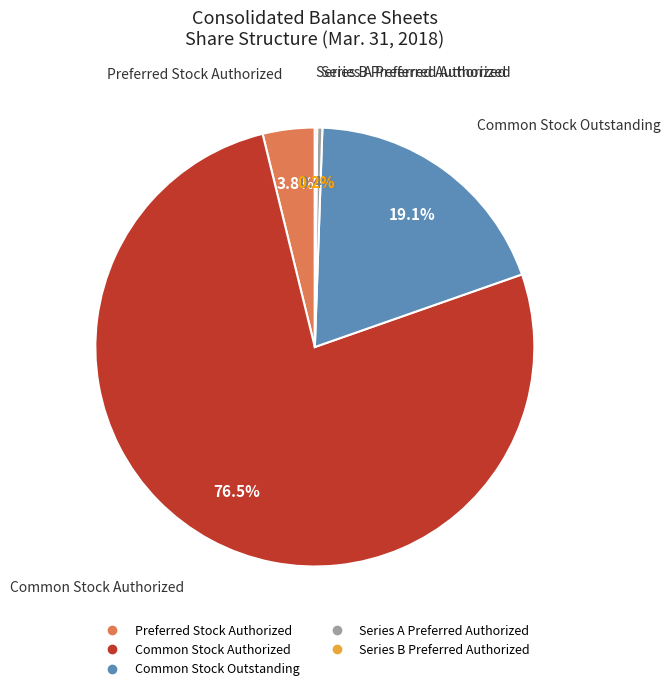

Which category accounts for the majority?

Common Stock Authorized